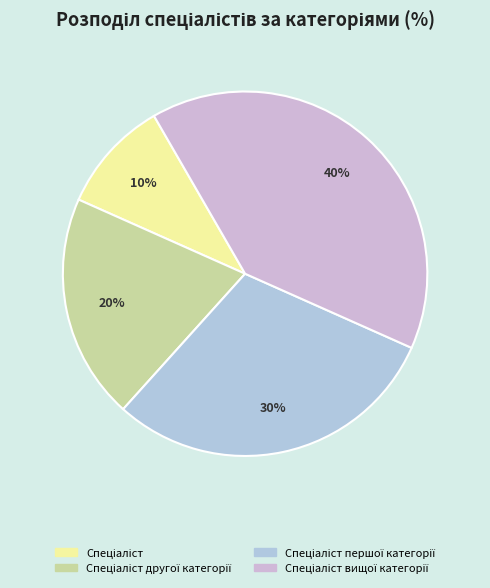

How many segments does this pie chart have?

4